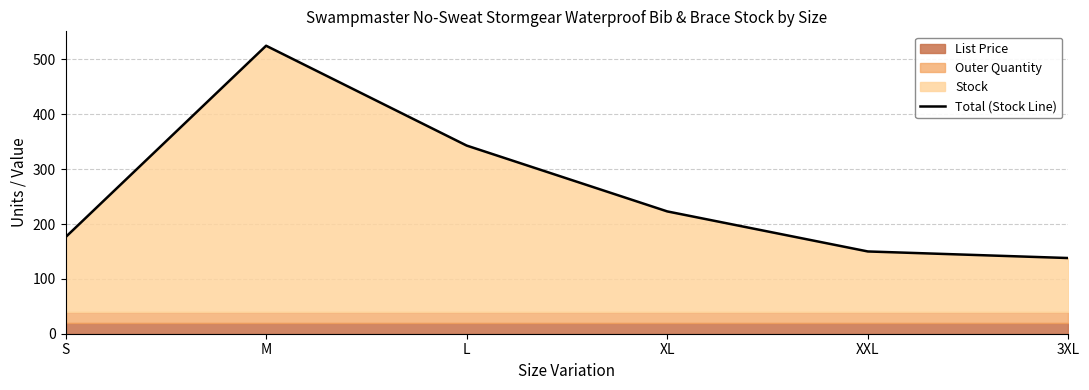

What is the label of the 1st point from the left?

S